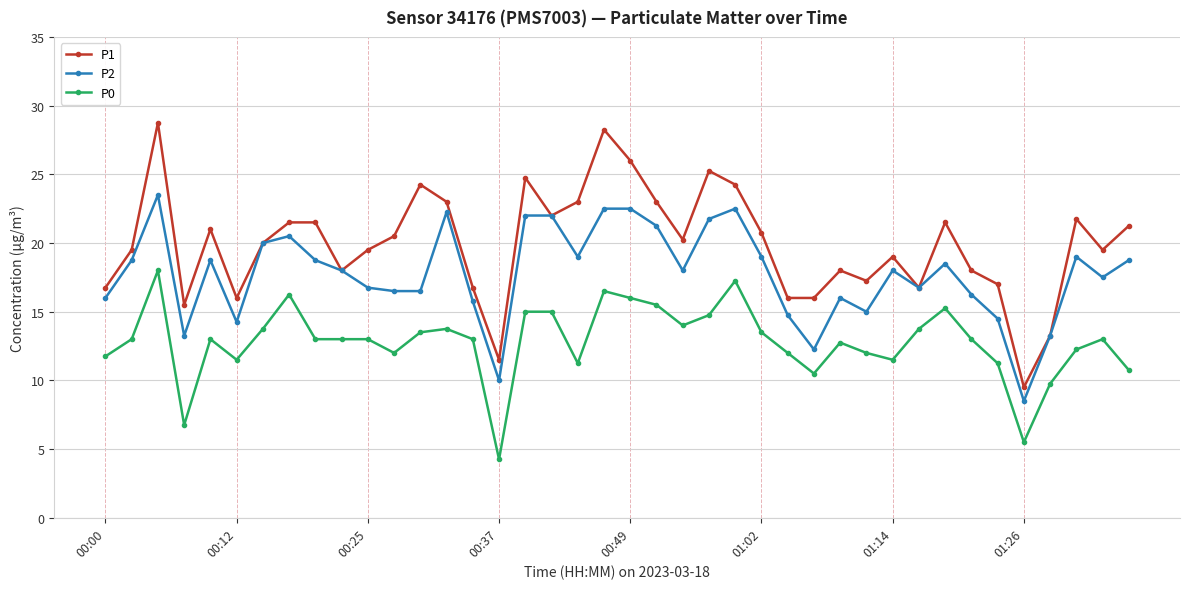

What is the maximum value shown in the chart?

28.8